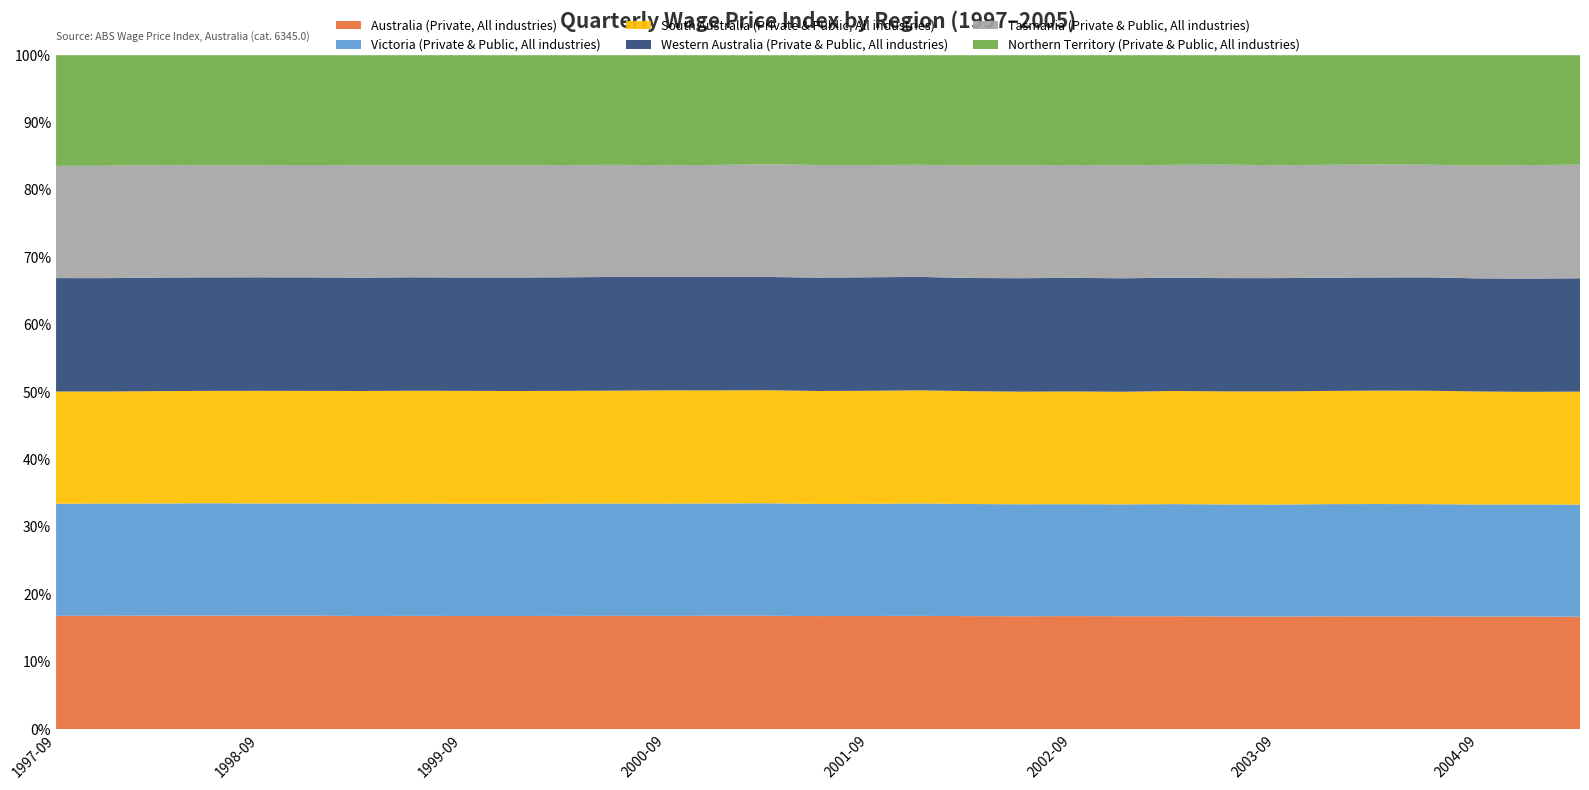

The value of Australia (Private, All industries) at 1998-09 is 16.8. True or false?

True